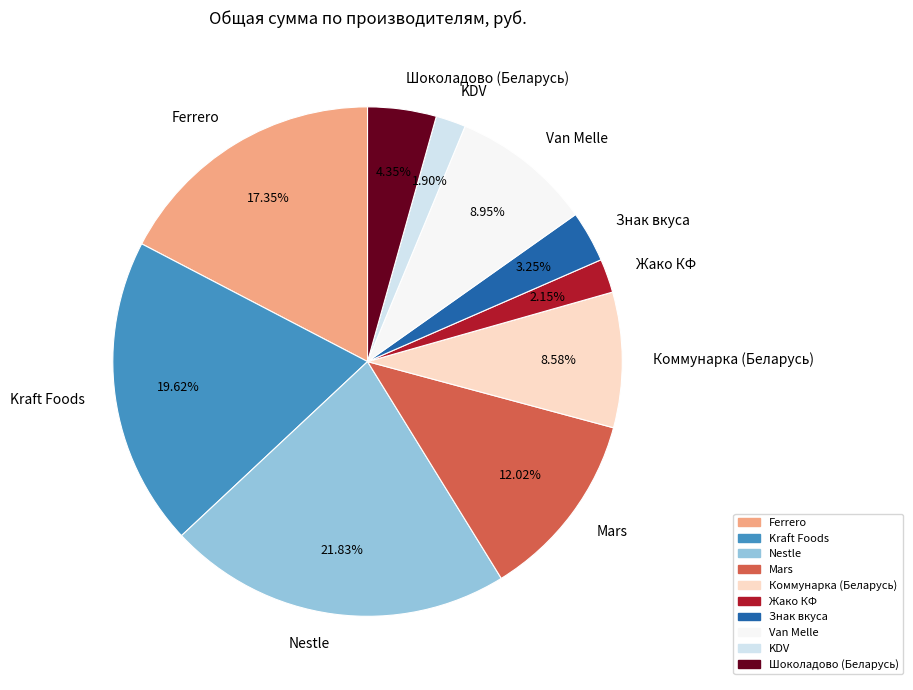

Which category has the biggest portion of the pie?

Nestle